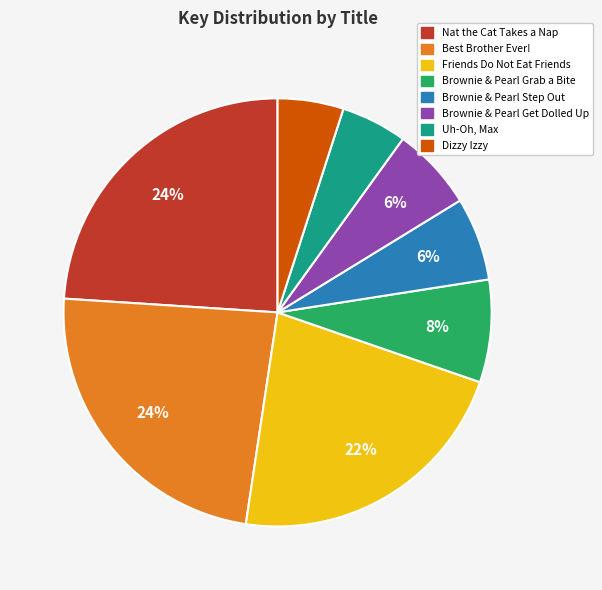

Is it true that Nat the Cat Takes a Nap is 24% of the pie?

True